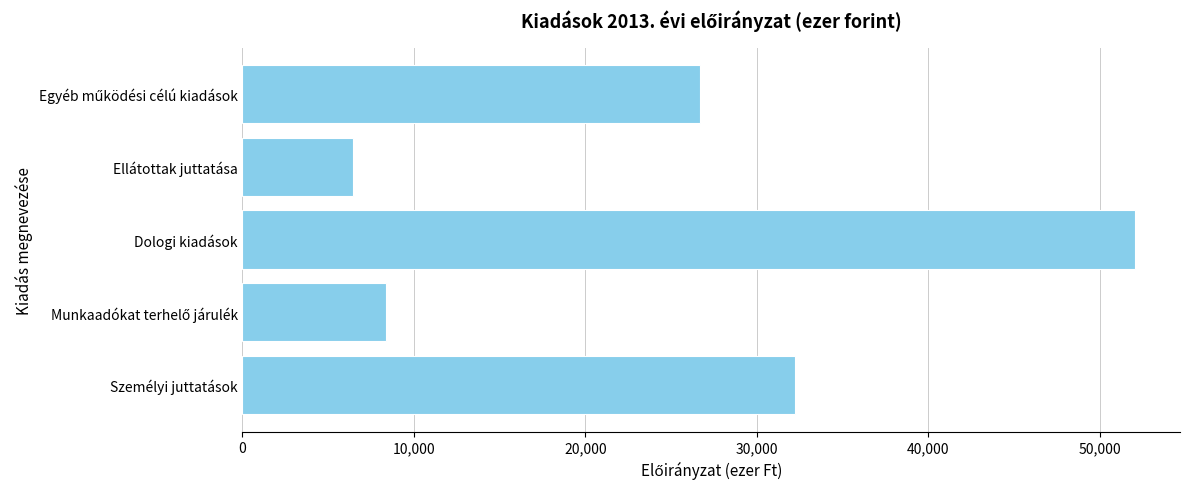

Read the value at Személyi juttatások.

32221